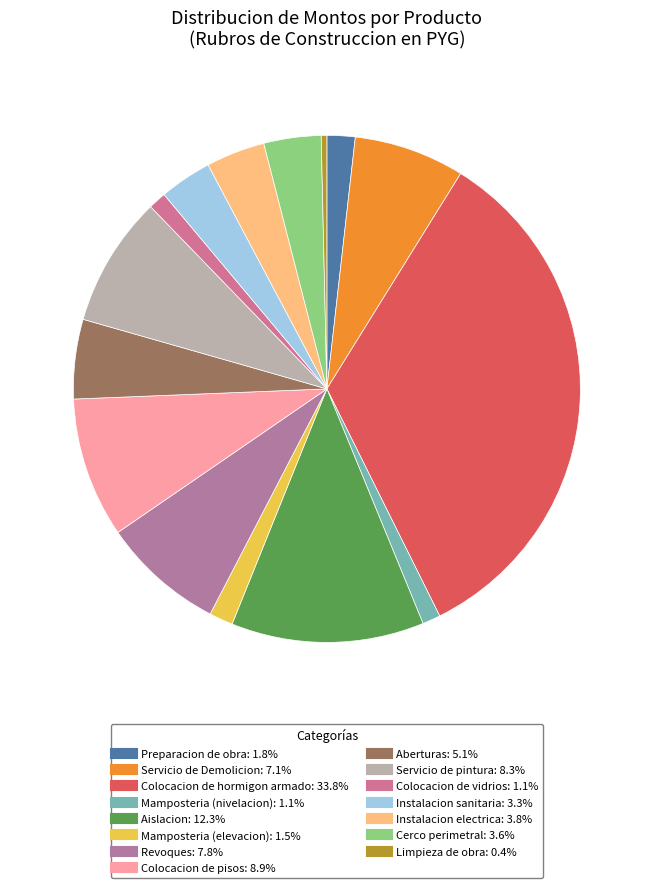

Combined, do Mamposteria (elevacion) and Servicio de Demolicion account for over 50%?

No